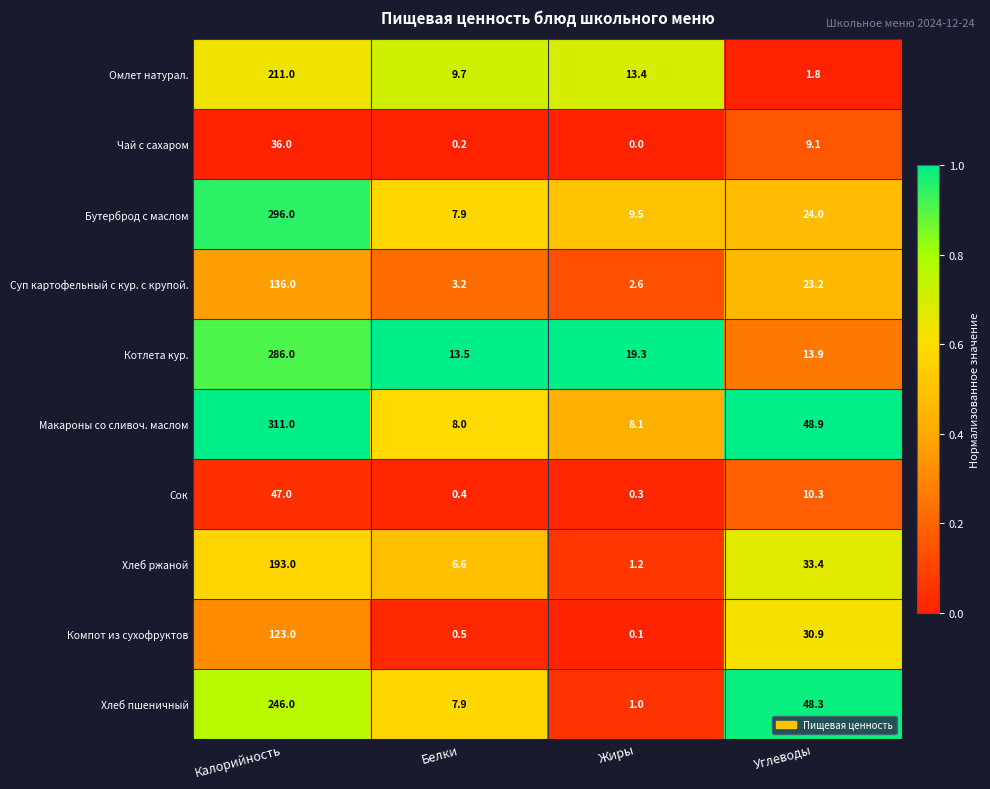

List the labels in order of Омлет натурал. value, largest first.

Калорийность, Жиры, Белки, Углеводы